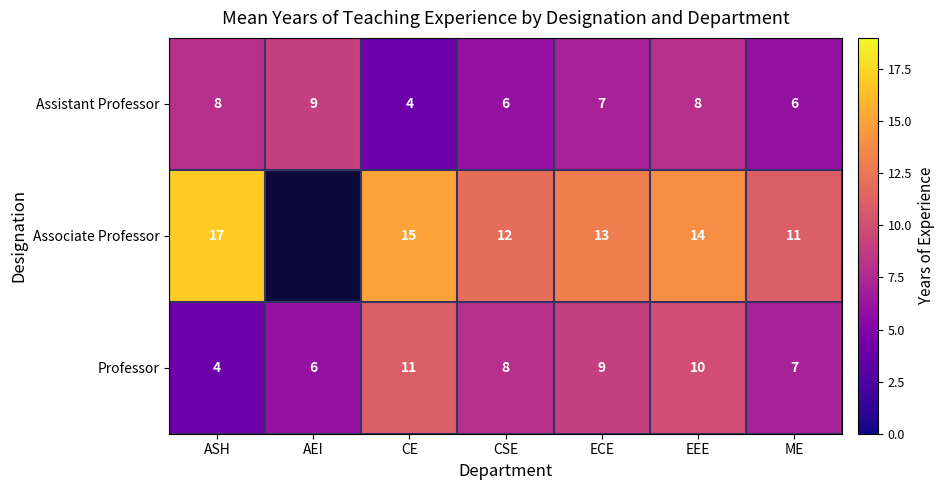

What is the greatest value displayed?

17.0